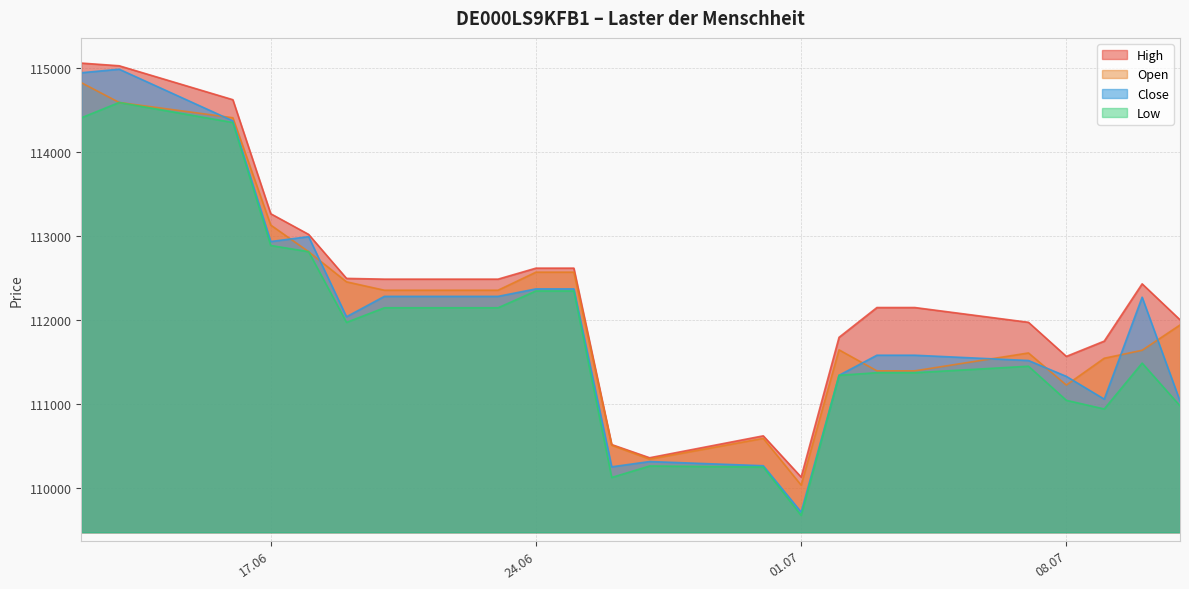

At which category is the sum across all series the highest?

12.06.2025